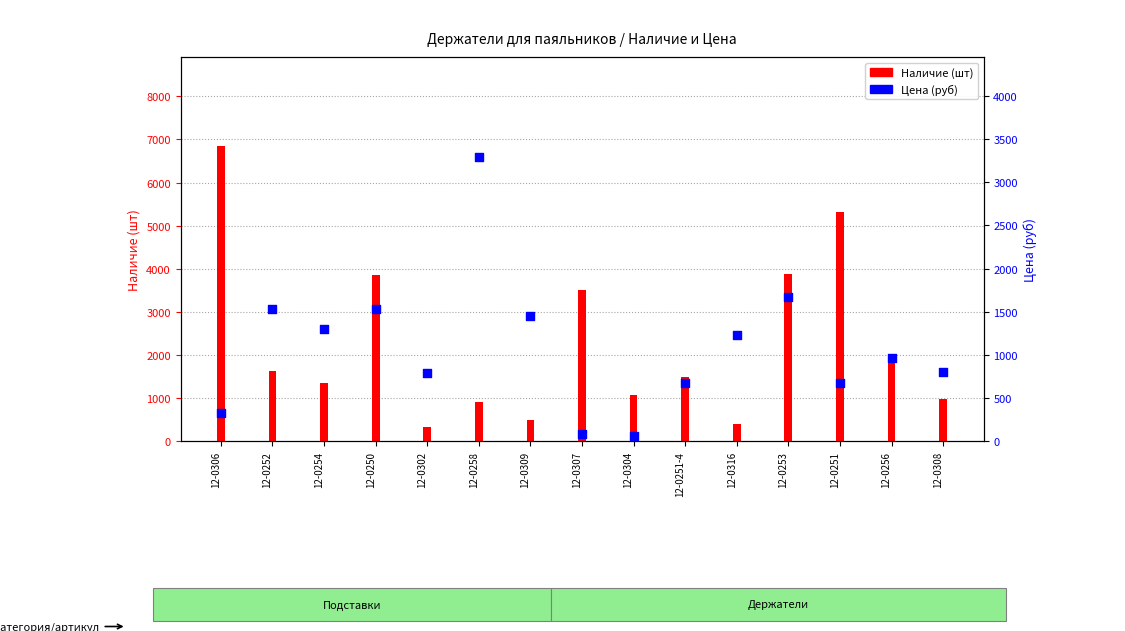

Is the value of Наличие (шт) at 12-0252 greater than the value of Цена (руб) at 12-0253?

No